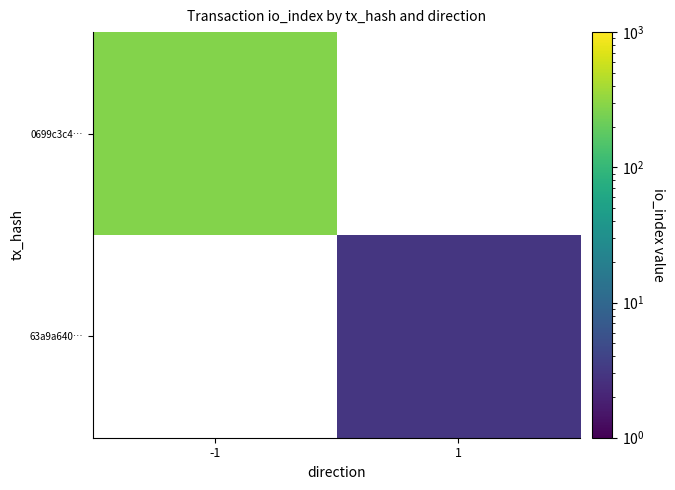

Which series has the widest spread of values?

0699c3c4…